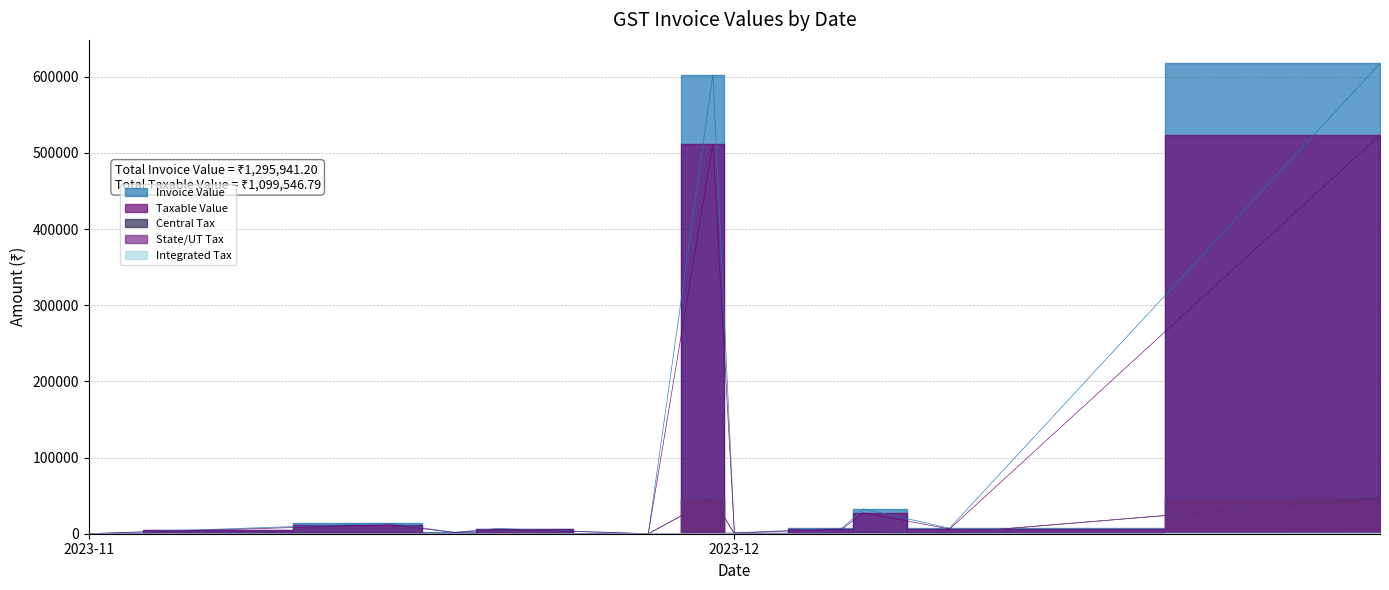

True or false: Integrated Tax and Central Tax cross at least once.

False